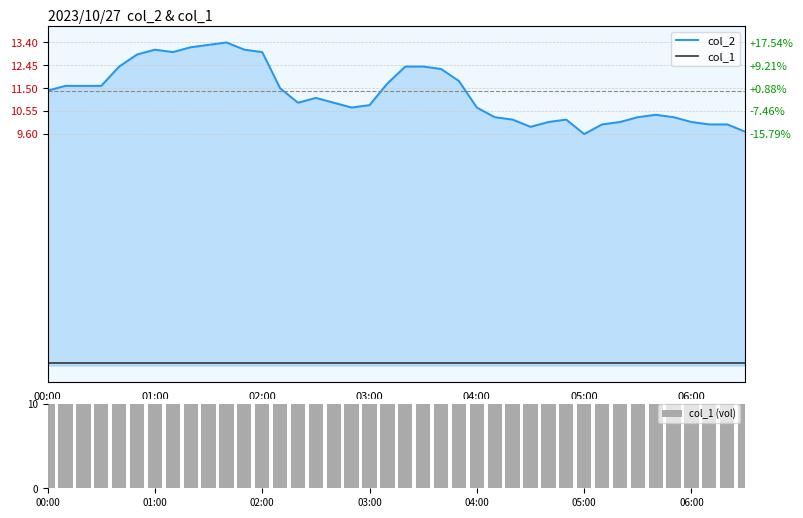

What is the maximum value for col_1 (vol)?

10.0